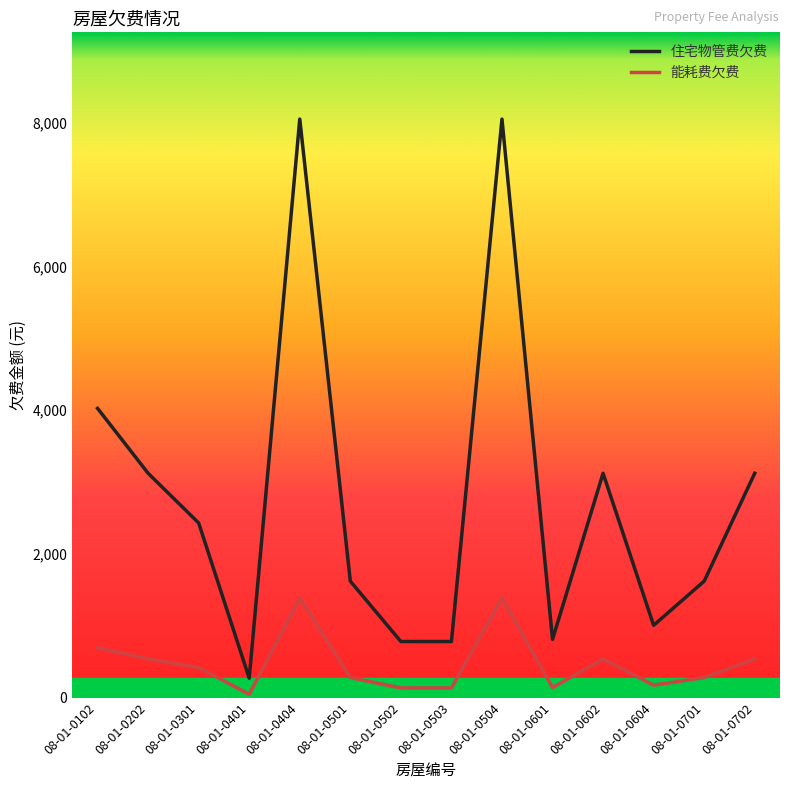

Rank the series by their maximum value, from highest to lowest.

住宅物管费欠费, 能耗费欠费